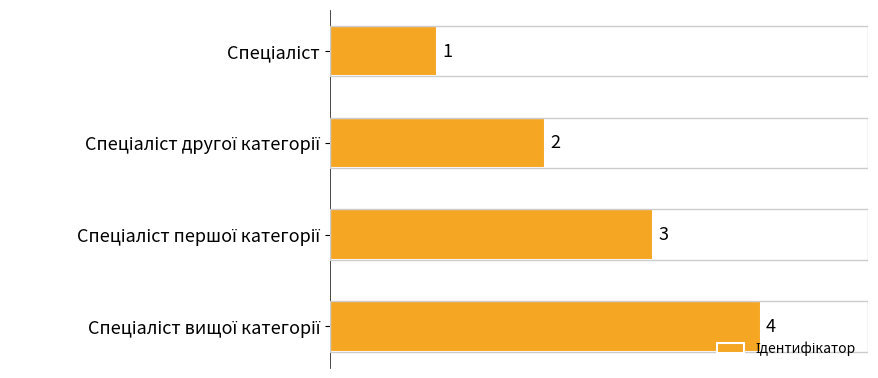

How many values are between 2 and 4?

3